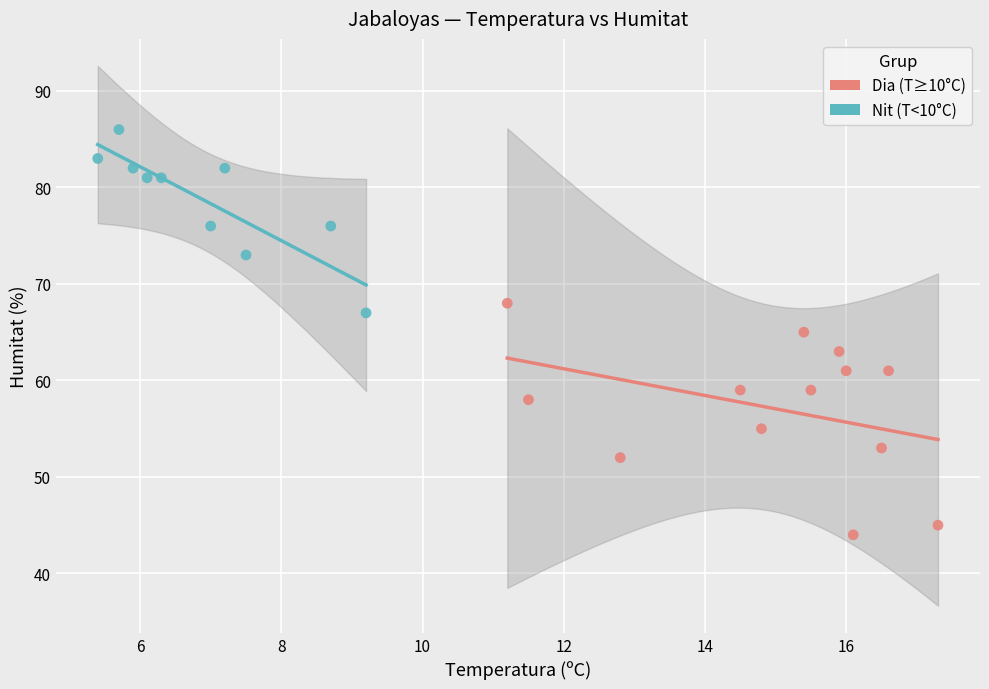

Which series reaches the minimum Y coordinate?

Dia (T≥10°C)